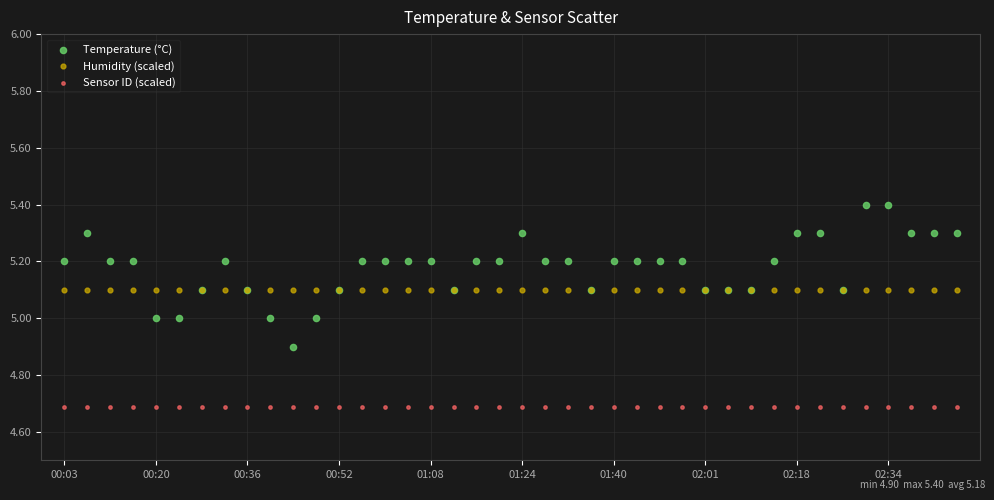

Which series reaches the minimum Y coordinate?

Sensor ID (scaled)